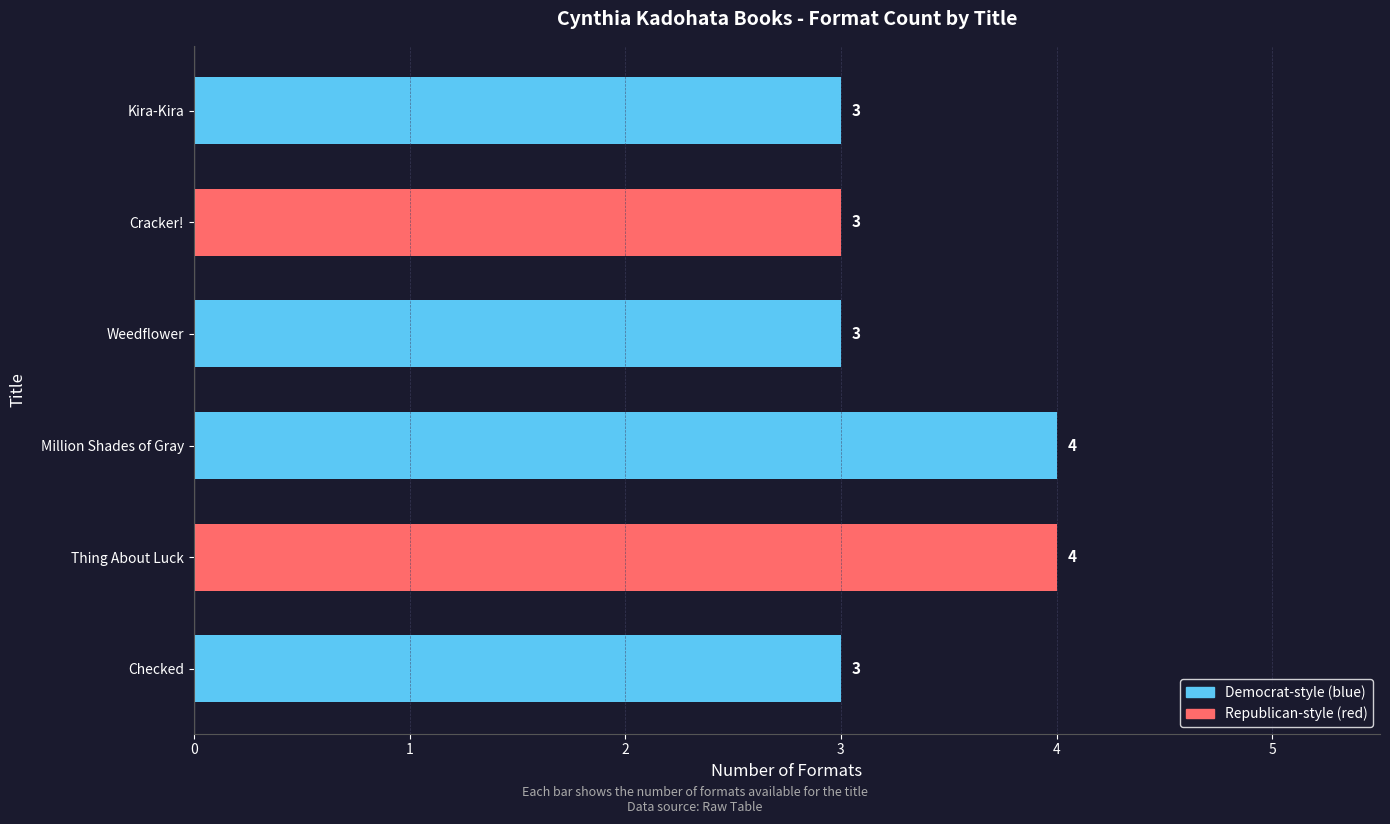

How many data points are above 3?

2